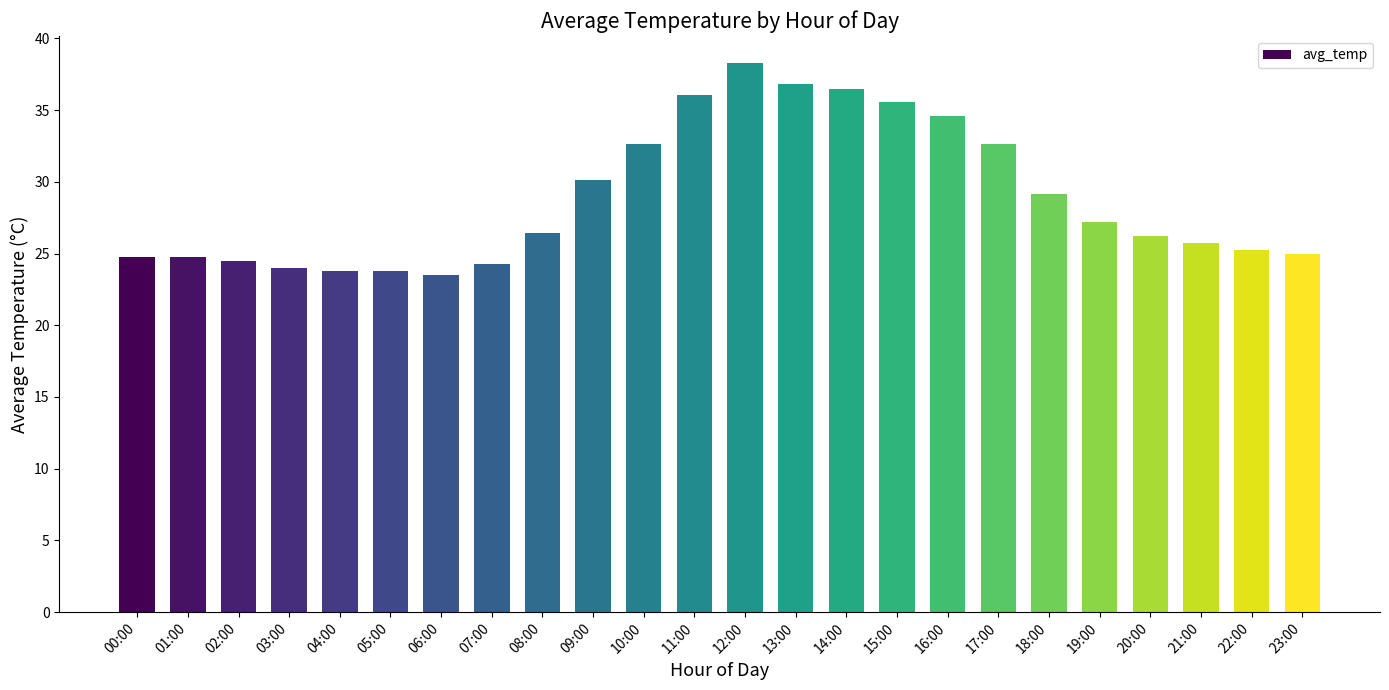

Which has a higher value, 06:00 or 13:00?

13:00